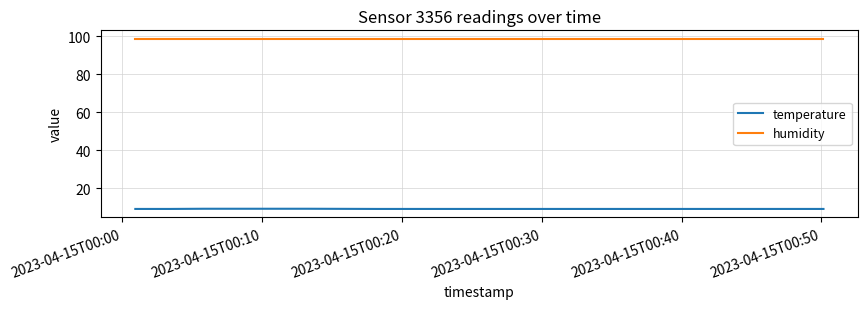

Which series has the largest total across all categories?

humidity